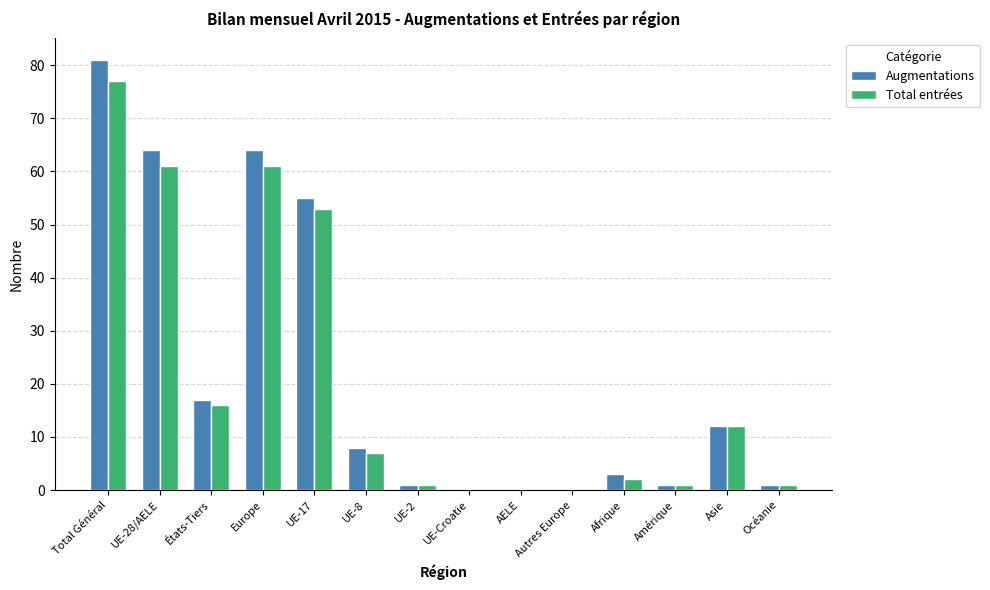

What is the highest value of the Total entrées series?

77